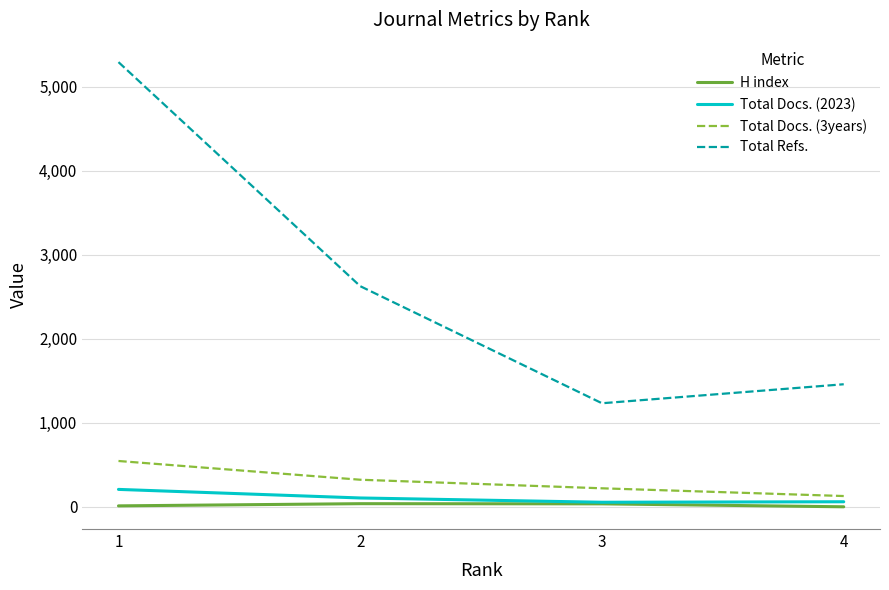

What are all the series names shown in the legend?

H index, Total Docs. (2023), Total Docs. (3years), Total Refs.